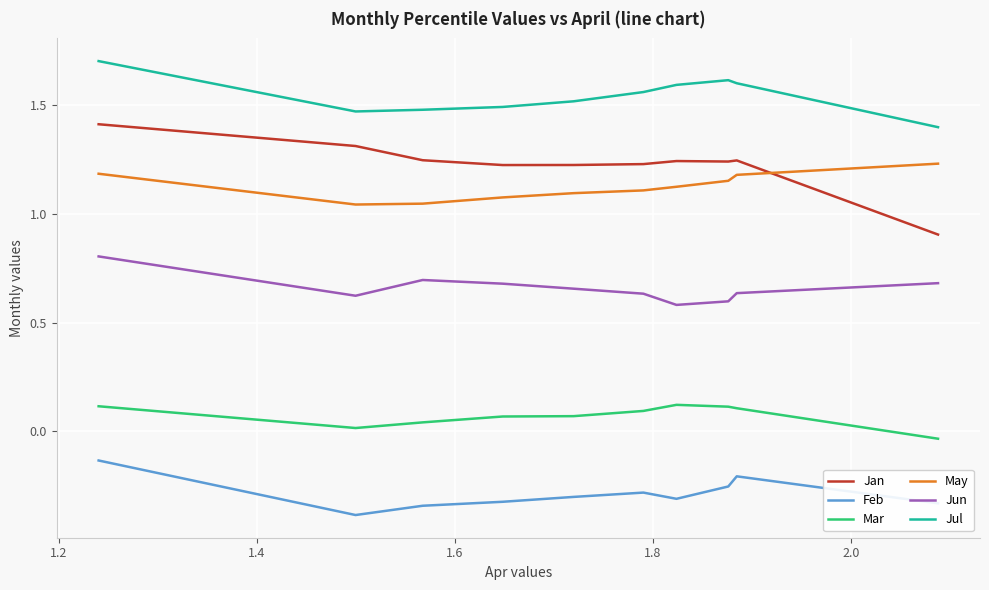

What is the highest value of the Jul series?

1.7